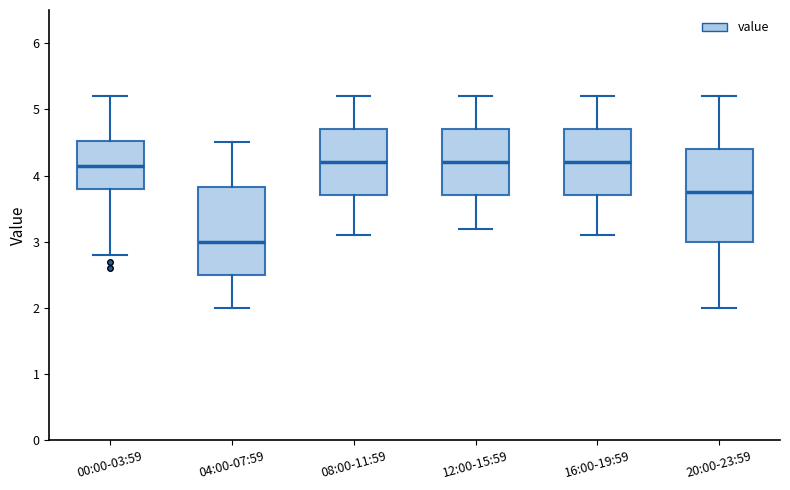

Reading left to right, transcribe this box plot: for each box, give where its median line is, the range the box spans, and where its two whiskers end, as read against the y-axis. The values are not printed on the chart, so give them approximately, as read against the axis.

00:00-03:59: median 4.2, box 3.8 to 4.5, whiskers 2.8 to 5.2
04:00-07:59: median 3.0, box 2.5 to 3.8, whiskers 2.0 to 4.5
08:00-11:59: median 4.2, box 3.7 to 4.7, whiskers 3.1 to 5.2
12:00-15:59: median 4.2, box 3.7 to 4.7, whiskers 3.2 to 5.2
16:00-19:59: median 4.2, box 3.7 to 4.7, whiskers 3.1 to 5.2
20:00-23:59: median 3.8, box 3.0 to 4.4, whiskers 2.0 to 5.2